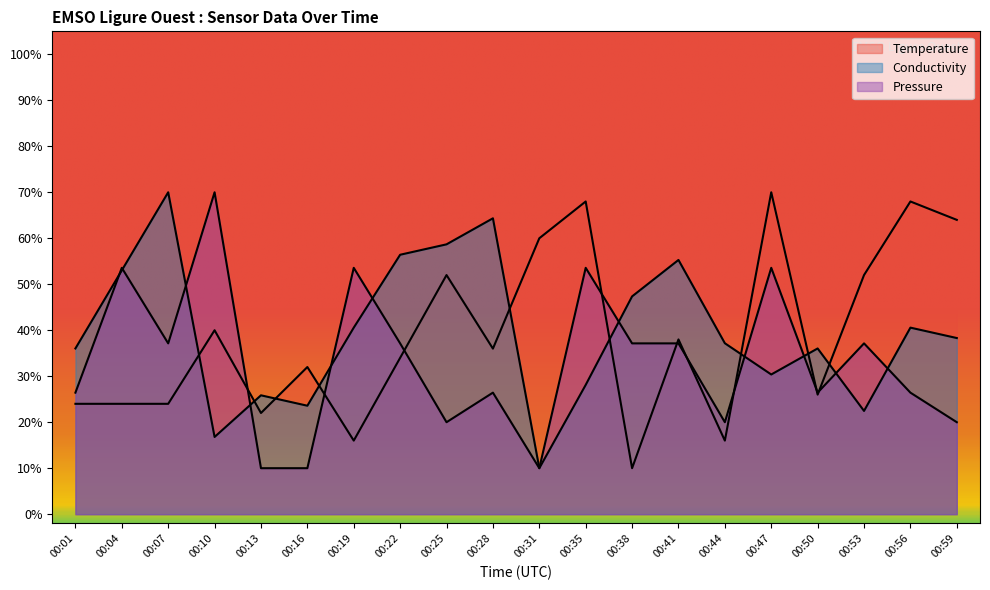

What is the value of the Pressure point at the 12th from the left?

53.6